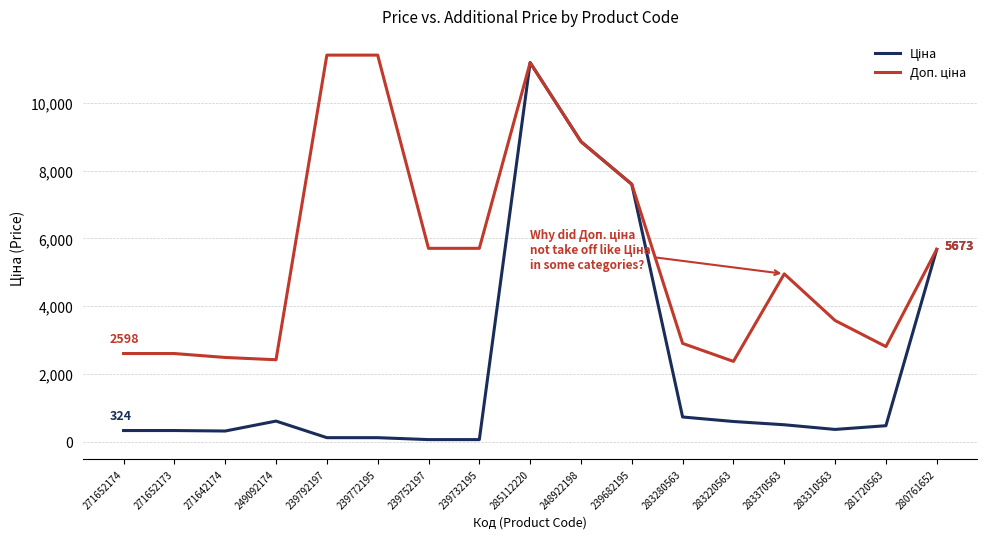

At which category is the sum across all series the highest?

285112220